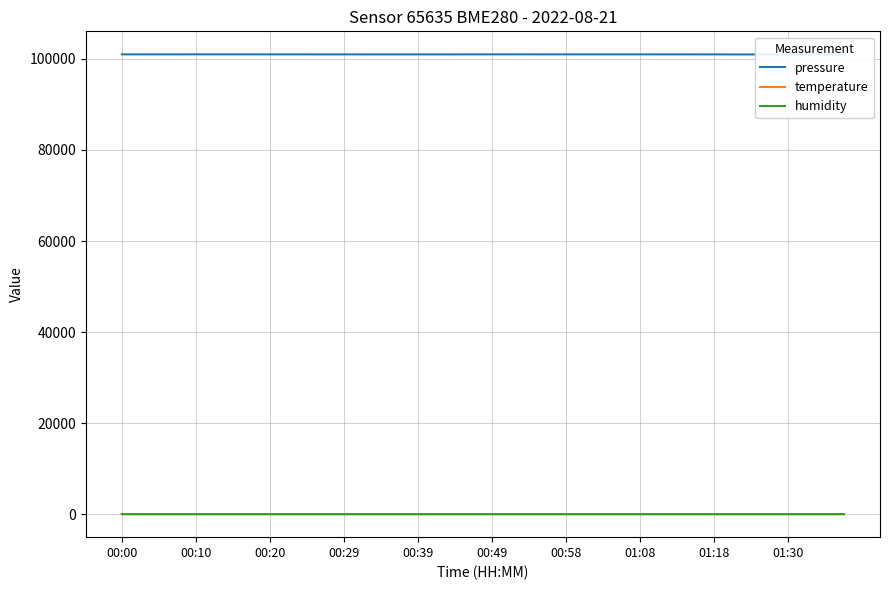

Is it true that temperature equals 22.7 at 00:00?

True